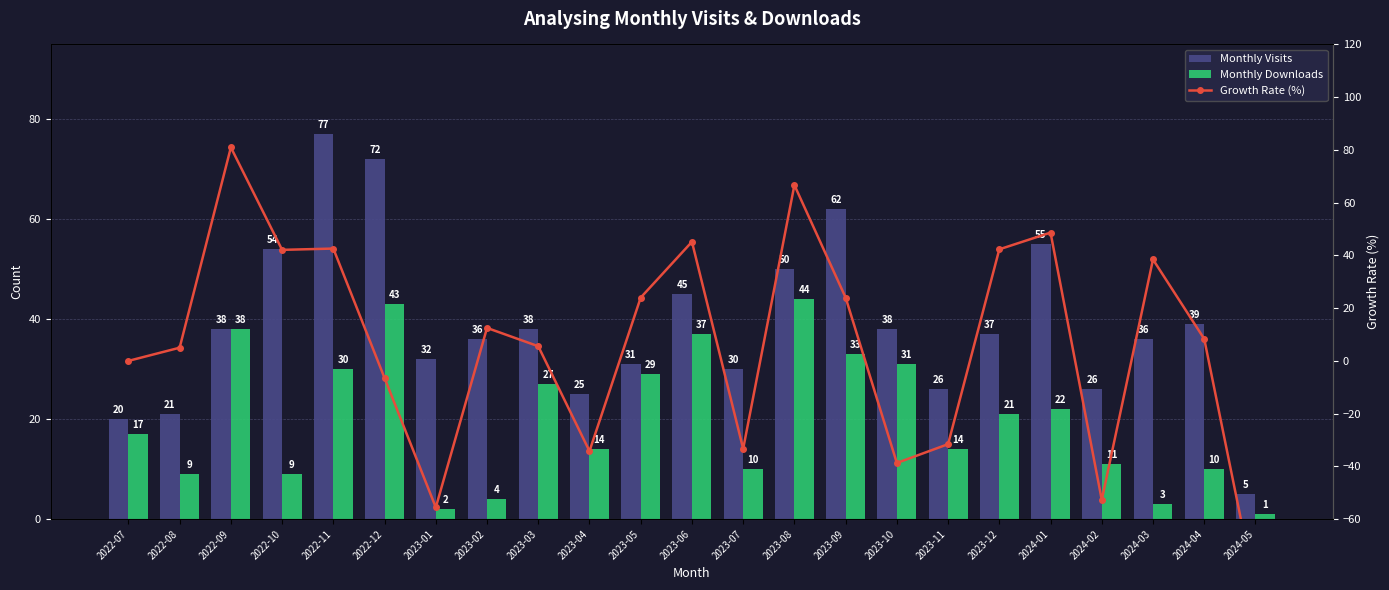

The value of Monthly Visits at 2023-11 is 26.0. True or false?

True